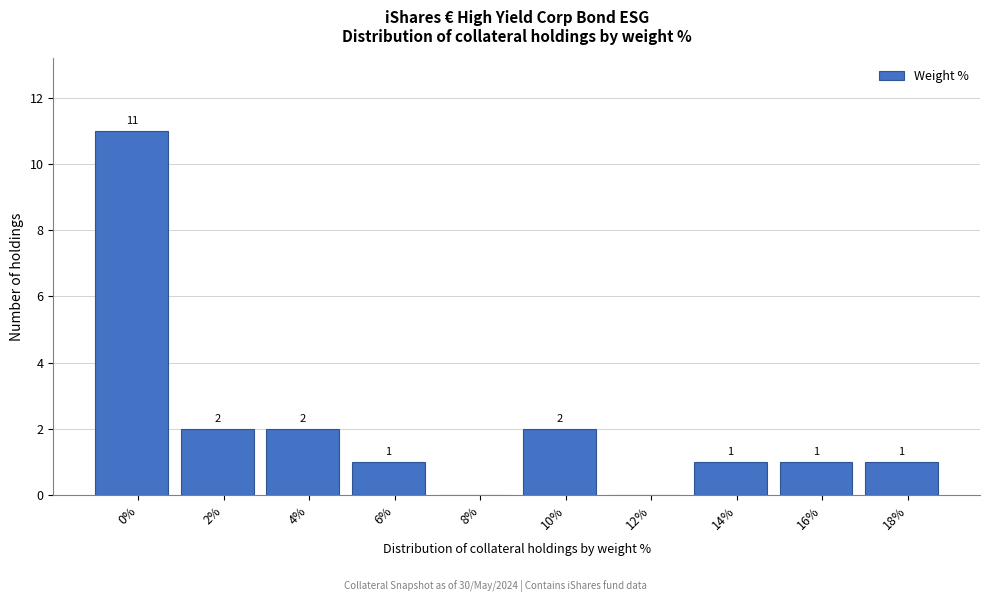

Reading left to right, what are all the values shown in this chart?

0%=11	2%=2	4%=2	6%=1	8%=0	10%=2	12%=0	14%=1	16%=1	18%=1